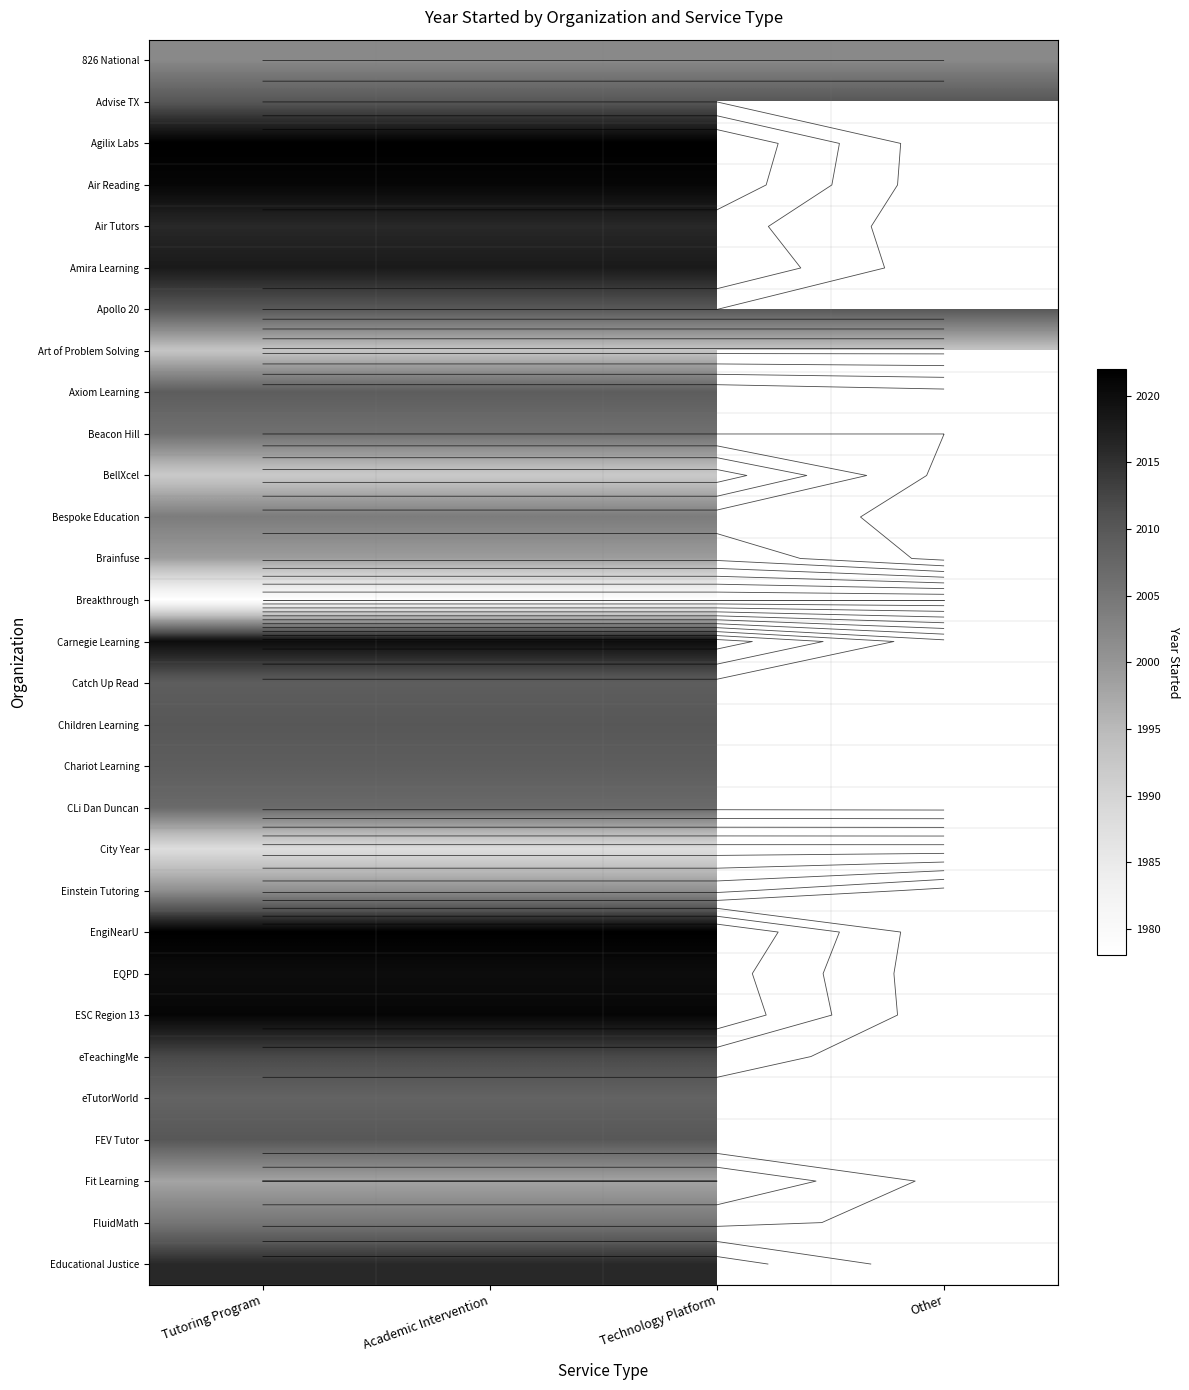

At which category is the sum across all series the highest?

Tutoring Program